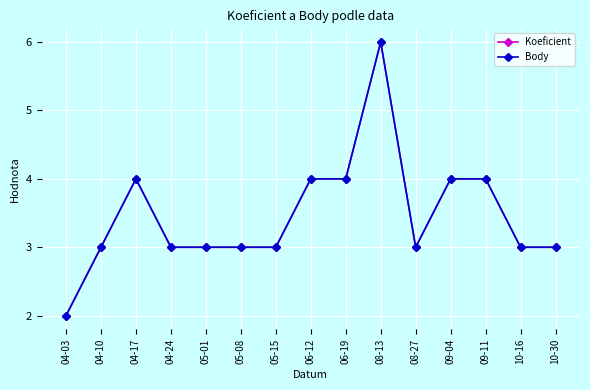

Is this an area chart (filled region under the line)?

No